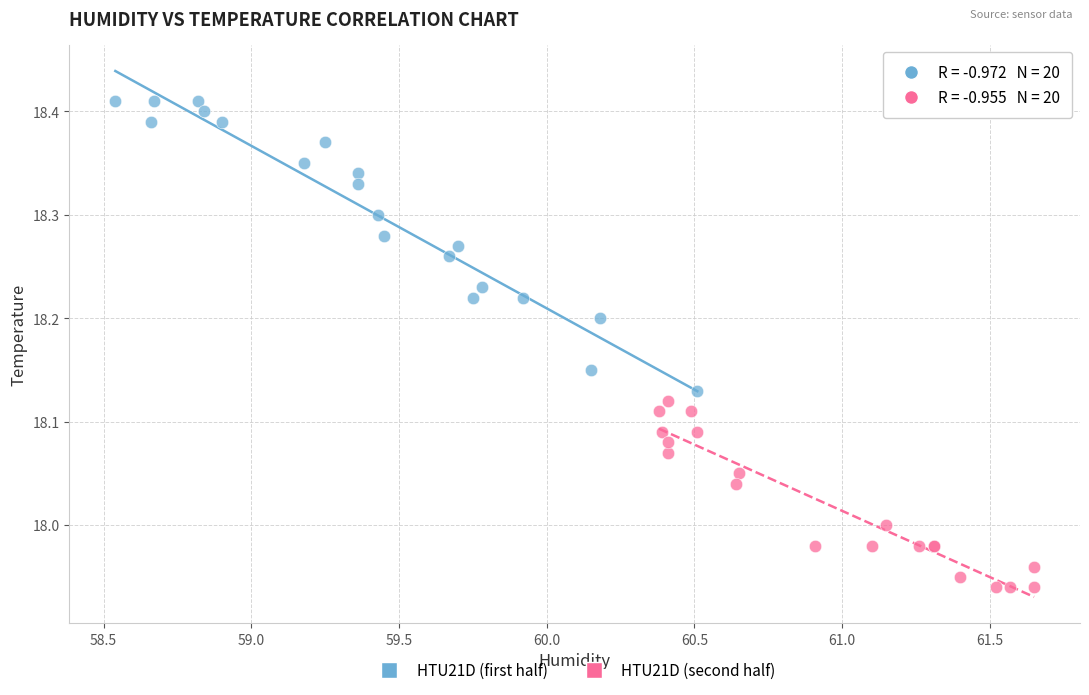

Which series contains the lowest Y value?

HTU21D (second half)